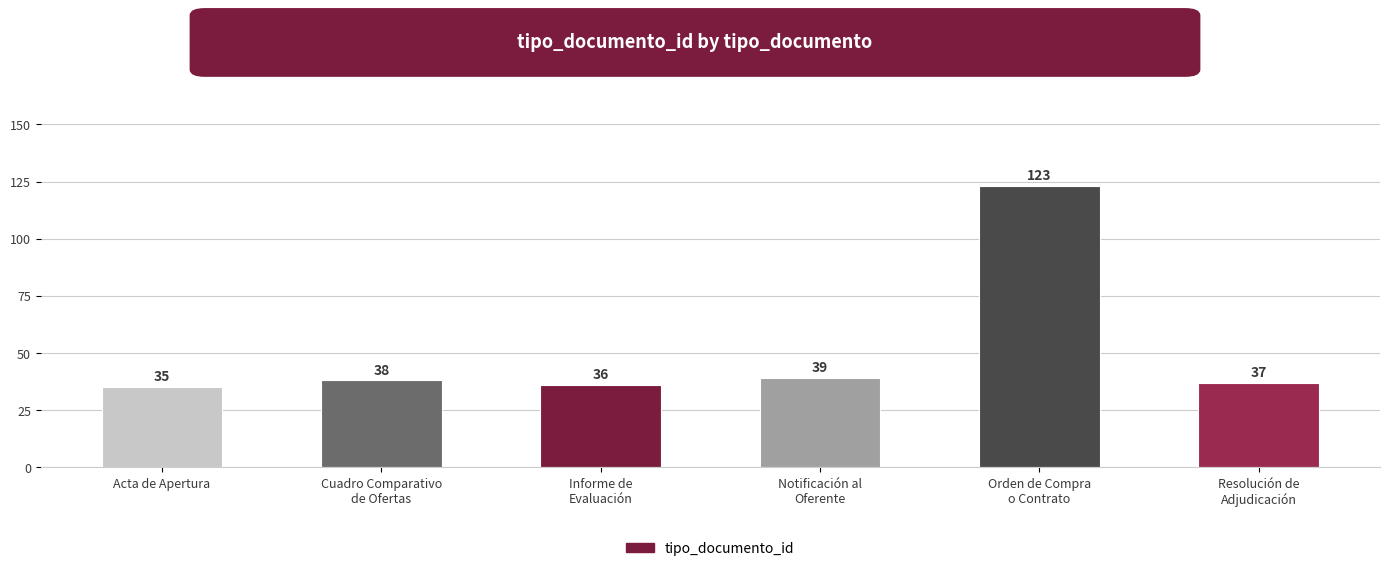

What is the value of the 3rd bar from the left?

36